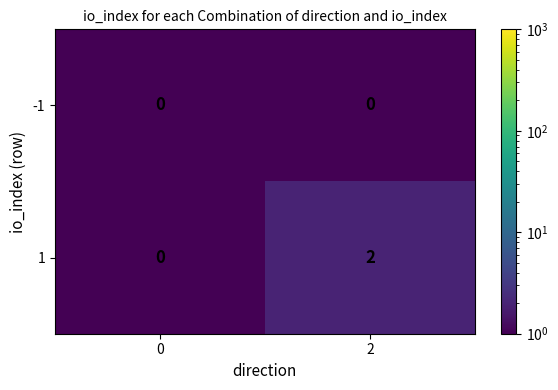

What is the minimum value shown in the chart?

0